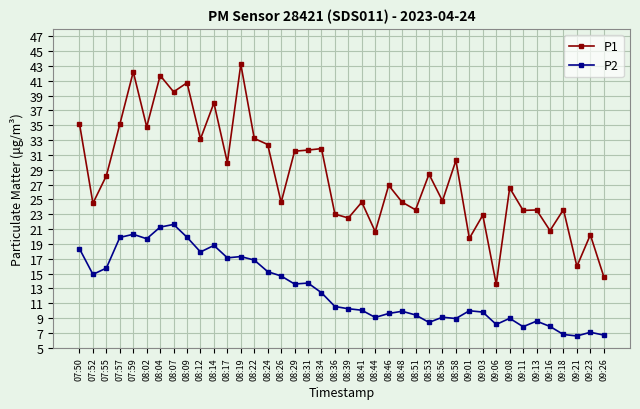

What is the lowest value of the P1 series?

13.6